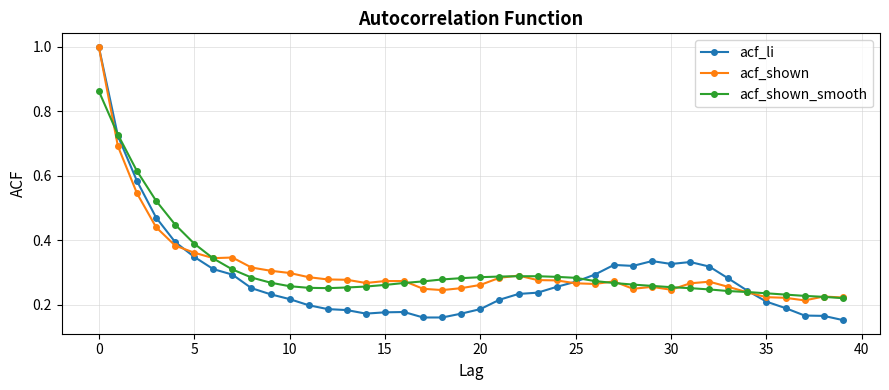

What is the highest value of the acf_shown series?

1.0